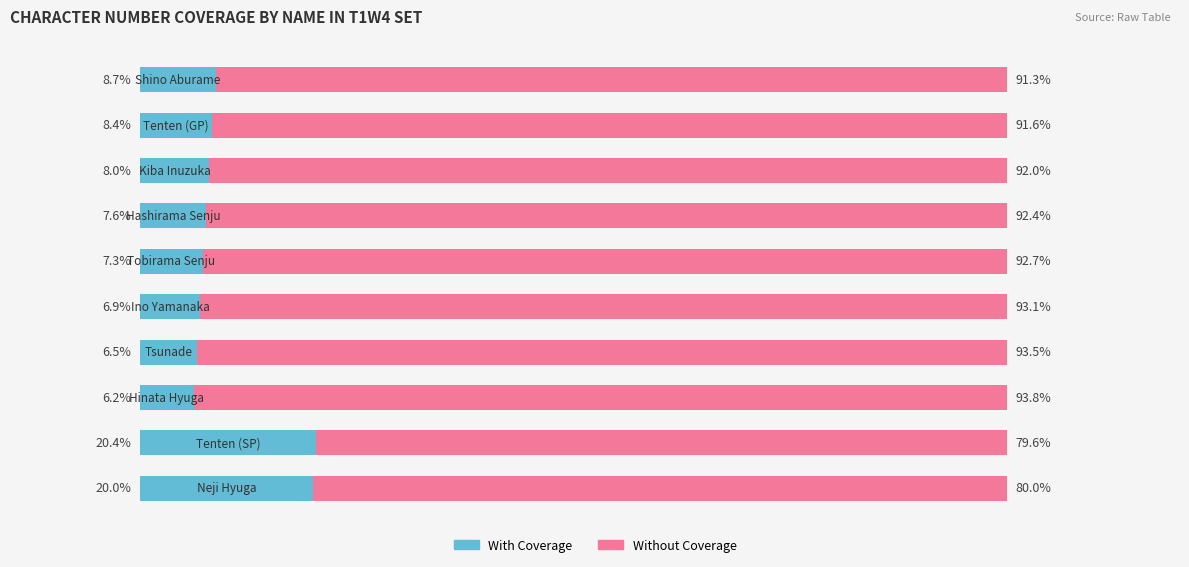

What are all the series names shown in the legend?

With Coverage, Without Coverage